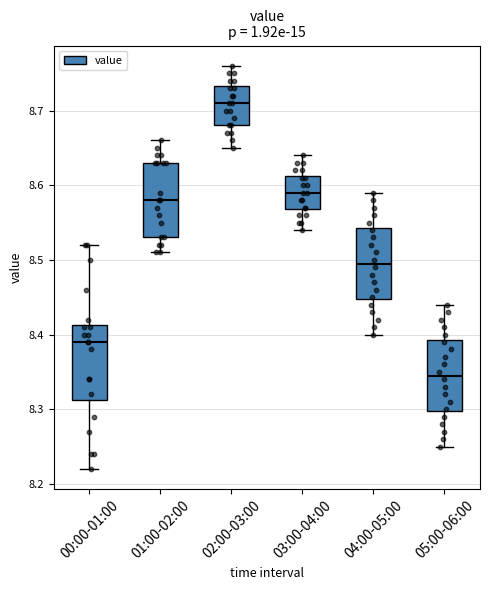

Where does the median line of the box for 00:00-01:00 sit on the y-axis? The values are not printed on the chart, so give them approximately, as read against the axis.

8.39